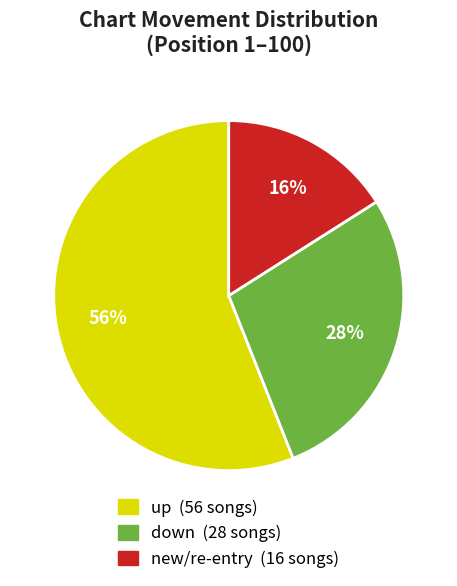

Combined, do down (28 songs) and new/re-entry (16 songs) account for over 50%?

No